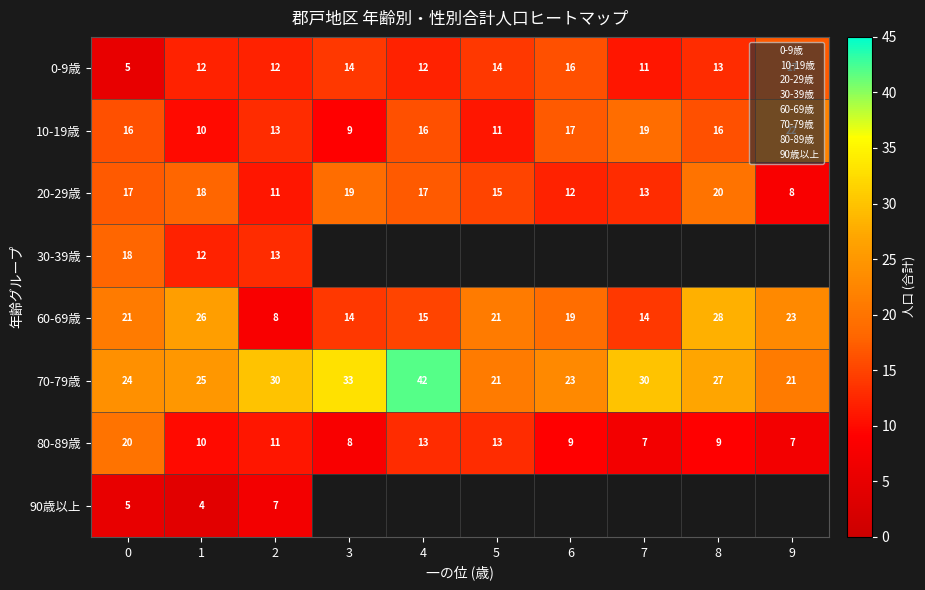

The value of 80-89歳 at 4 is 22. True or false?

False